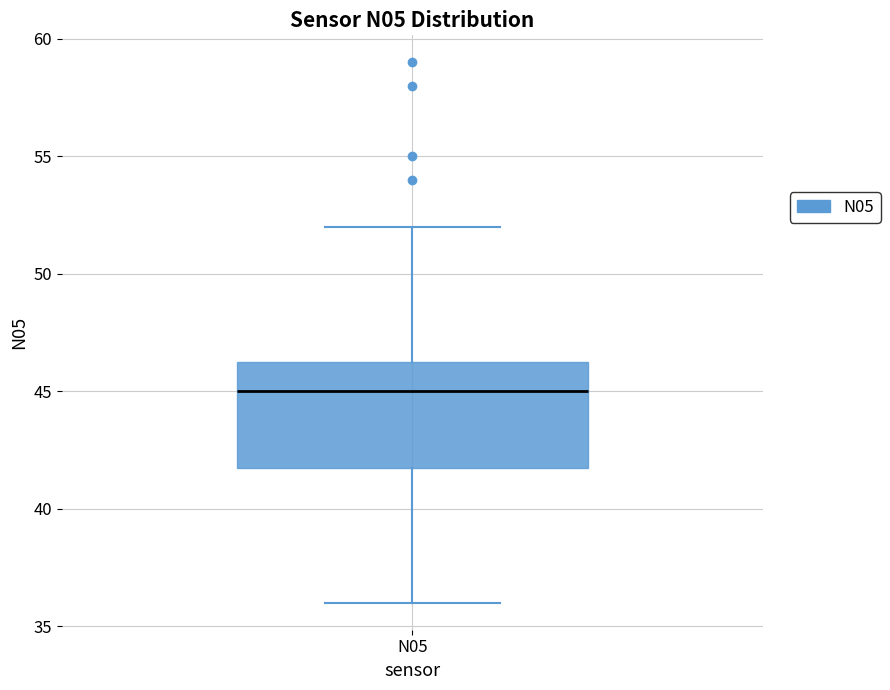

Where is the lower edge of the box for N05 on the y-axis? The values are not printed on the chart, so give them approximately, as read against the axis.

42.0